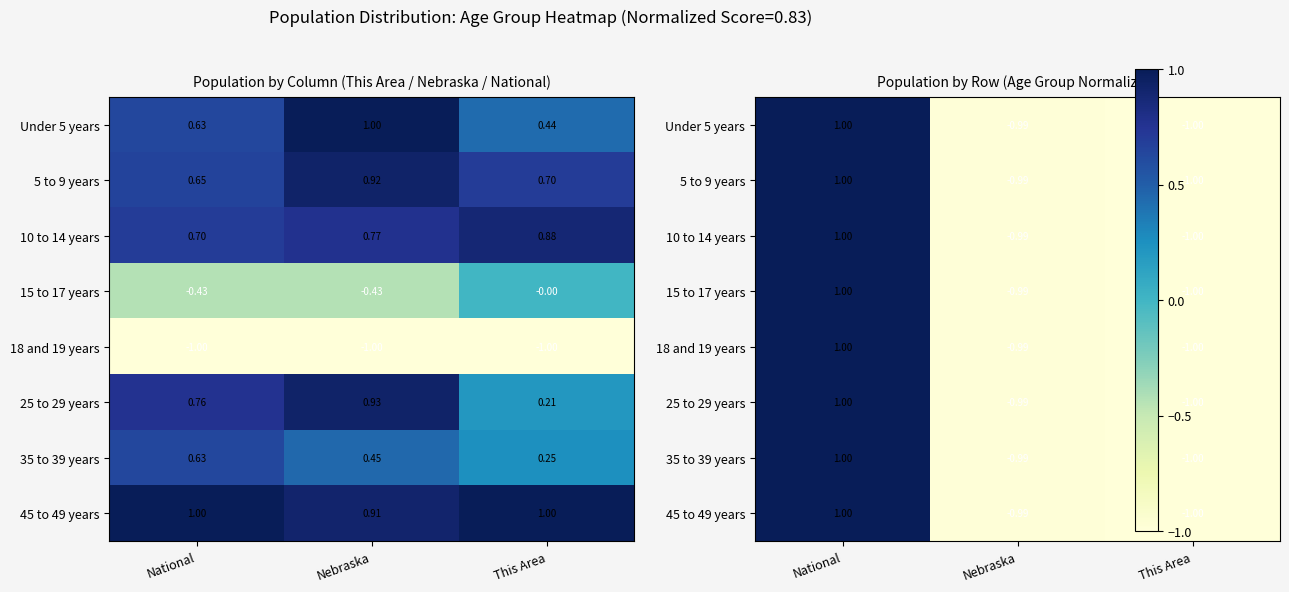

The value of 15 to 17 years at This Area is -1.4. True or false?

False